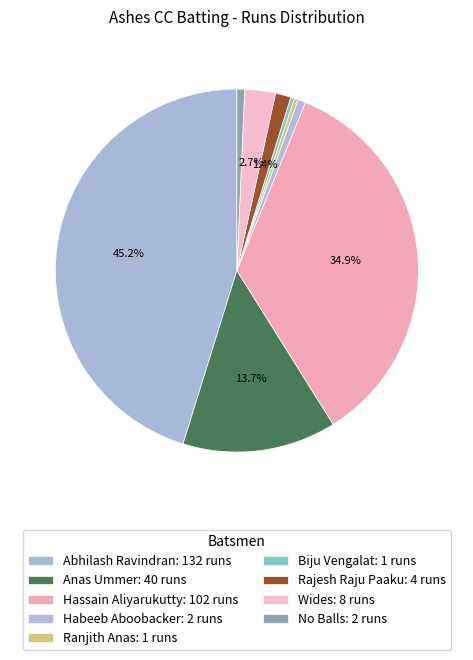

How many slices are in this pie chart?

9